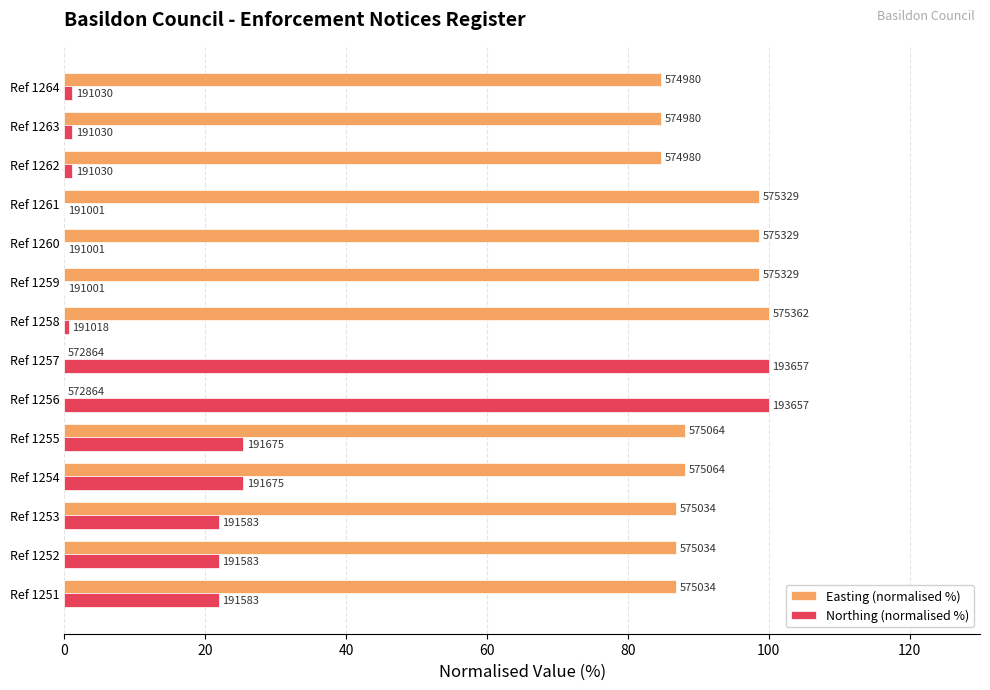

What are all the series names shown in the legend?

Easting (normalised %), Northing (normalised %)